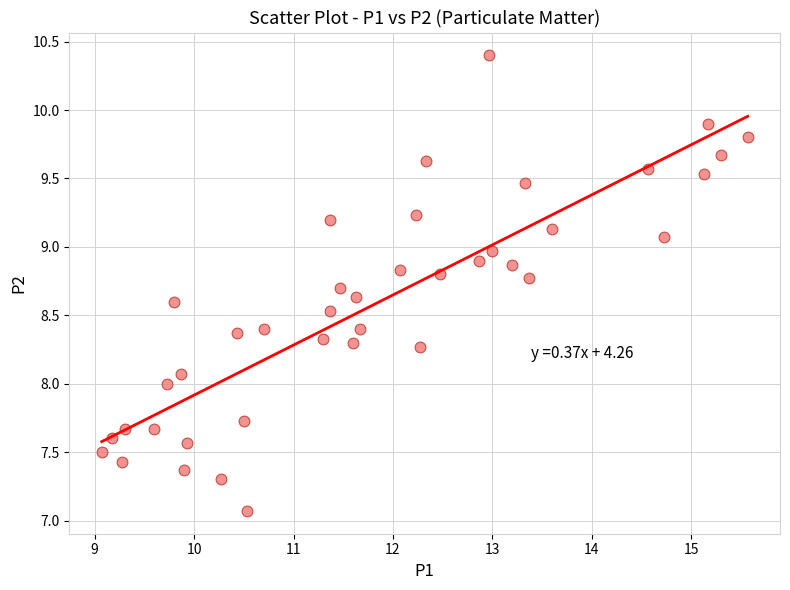

What is the range of X values (max minus min)?

6.5